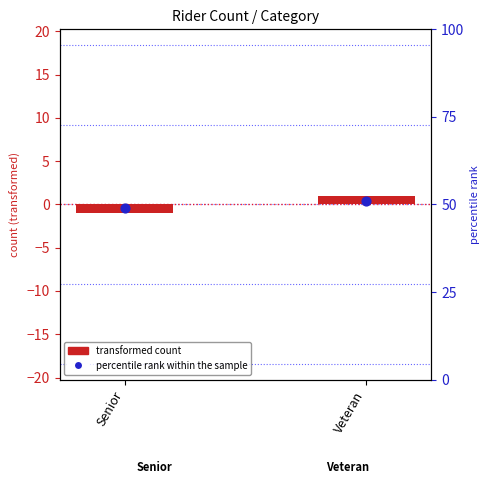

At how many categories does at least one series exceed 42?

2